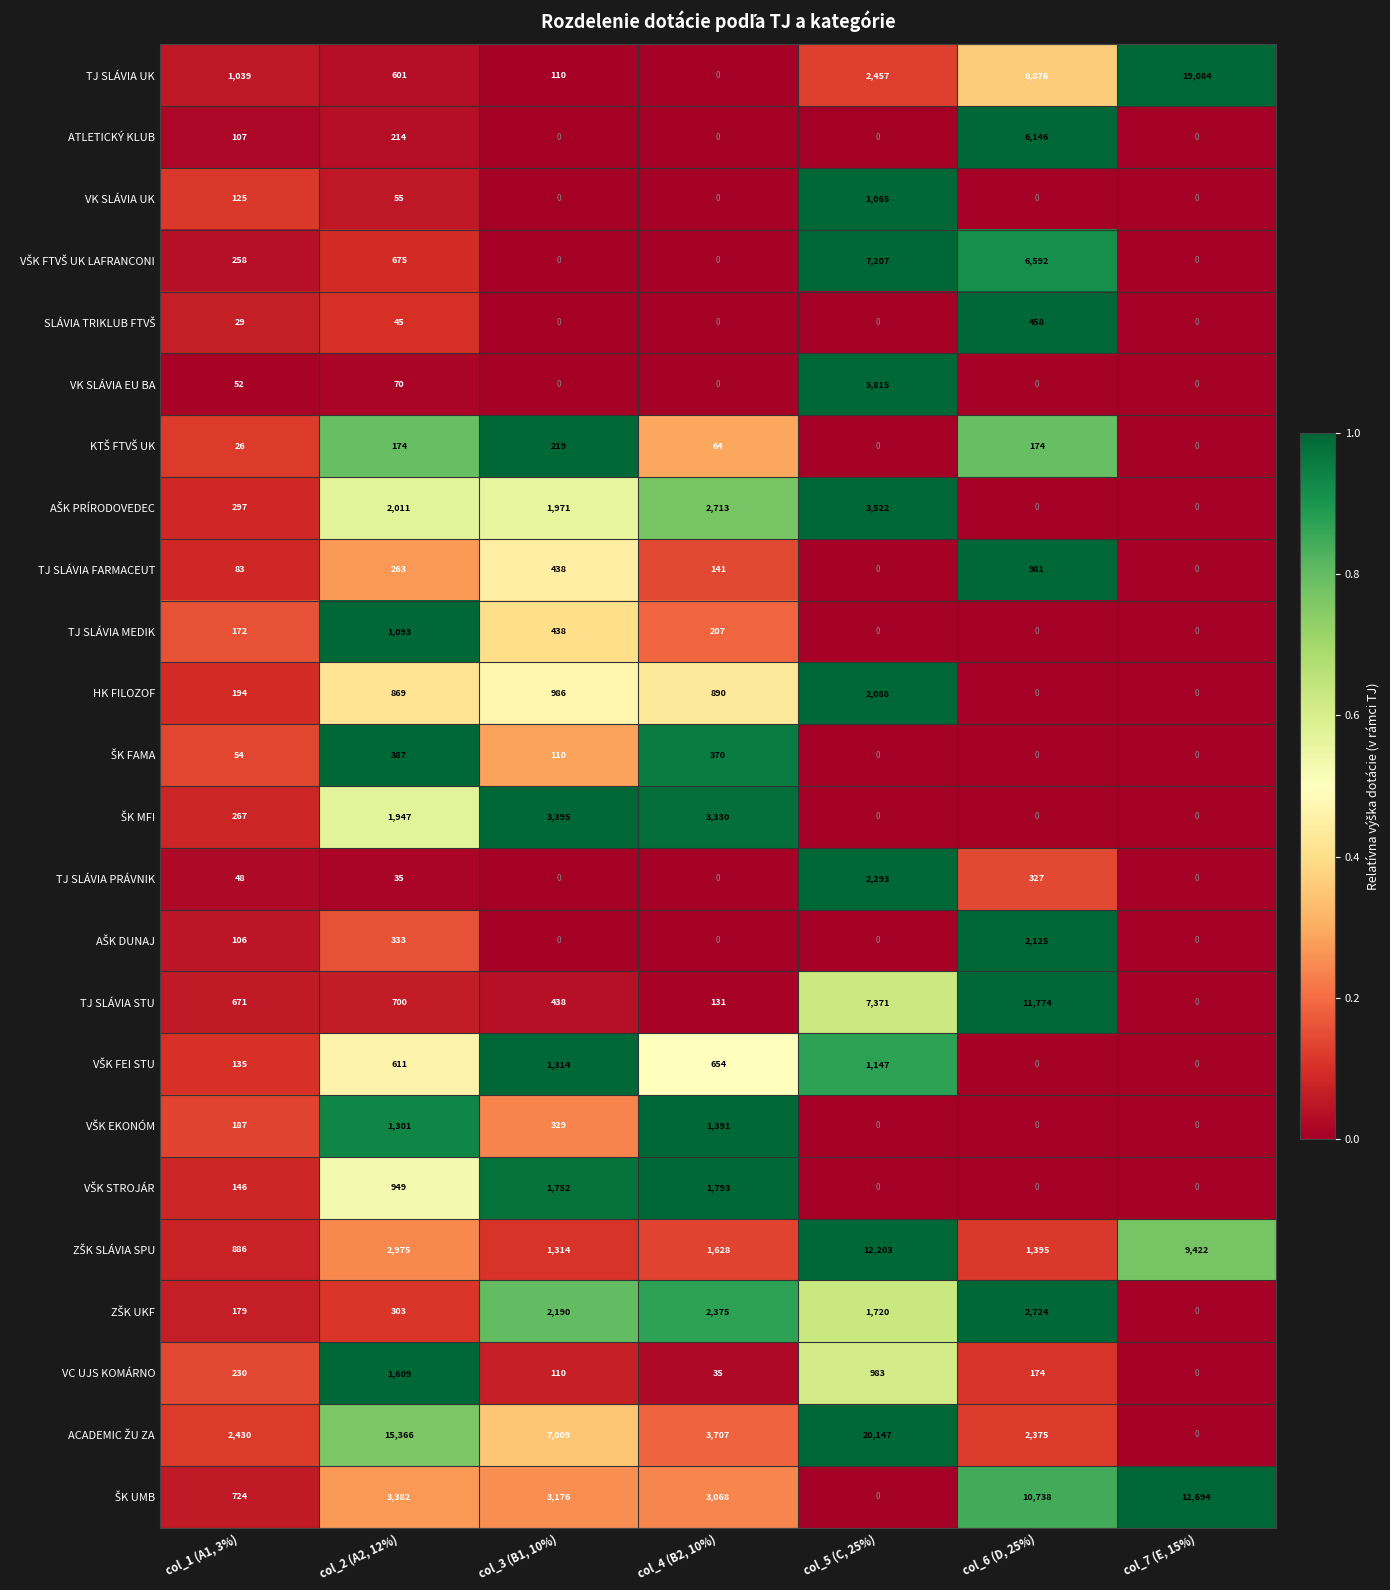

At which category is the sum across all series the highest?

col_5 (C, 25%)